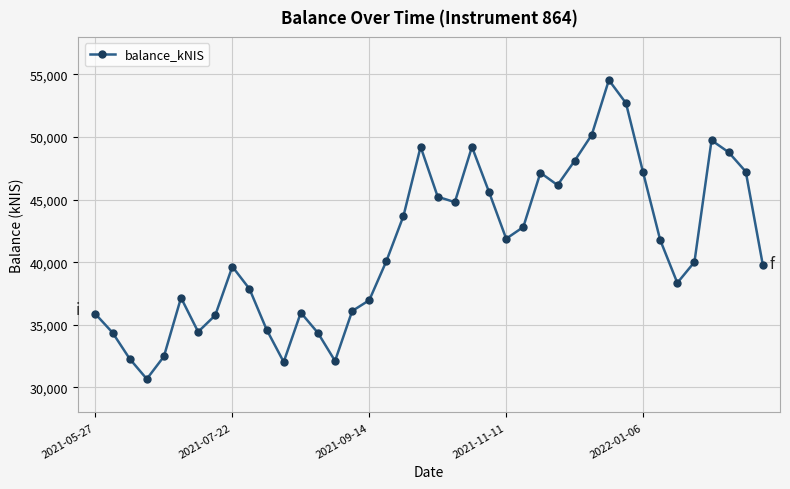

How many points are higher than both their immediate neighbors (excluding endpoints)?

8